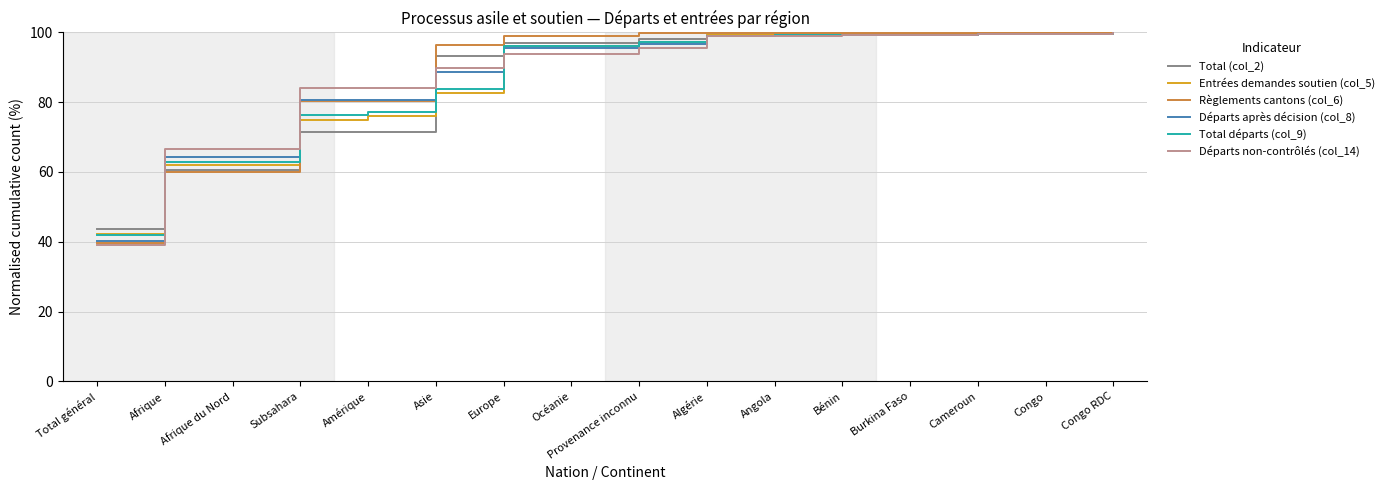

What is the difference between the highest and lowest values at Asie?

13.8